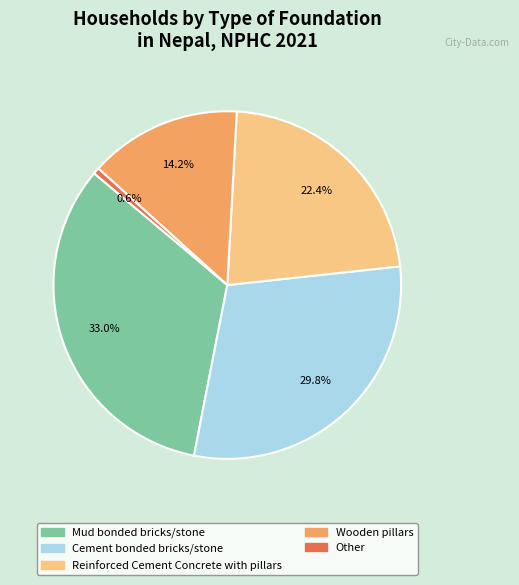

How many segments does this pie chart have?

5